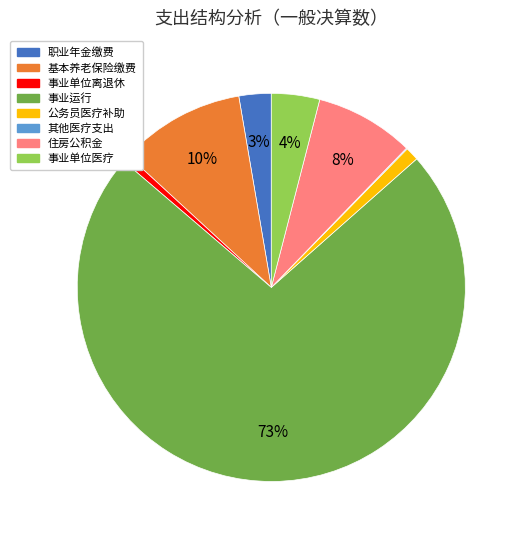

To the nearest percent, what is the difference between the largest and smallest slice percentages?

73%